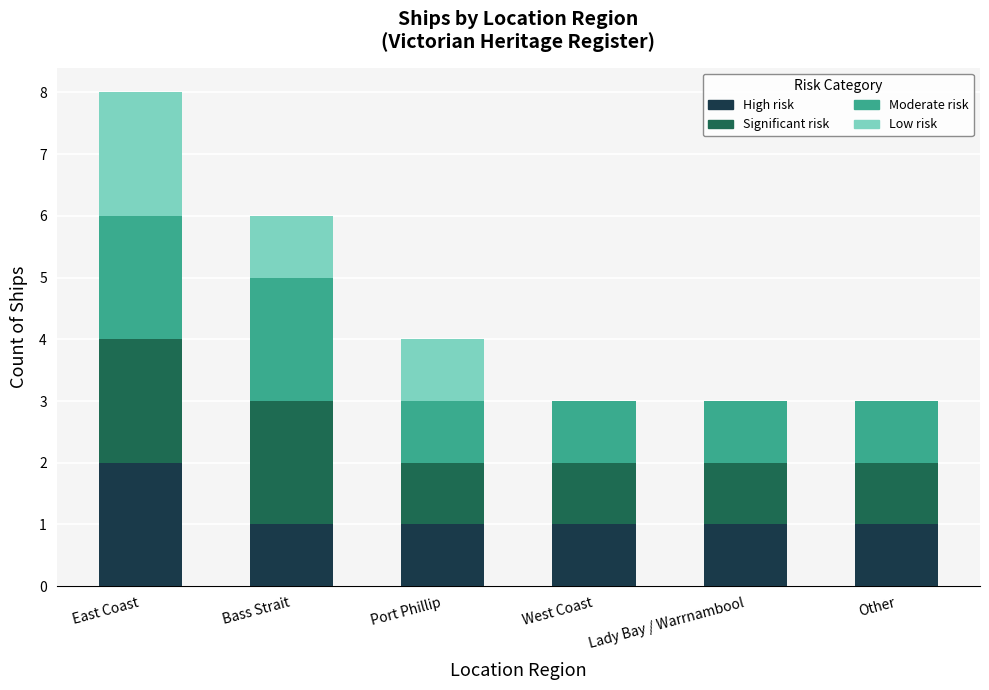

Reading left to right, list the values for the High series.

East Coast=2	Bass Strait=1	Port Phillip=1	West Coast=1	Lady Bay / Warrnambool=1	Other=1